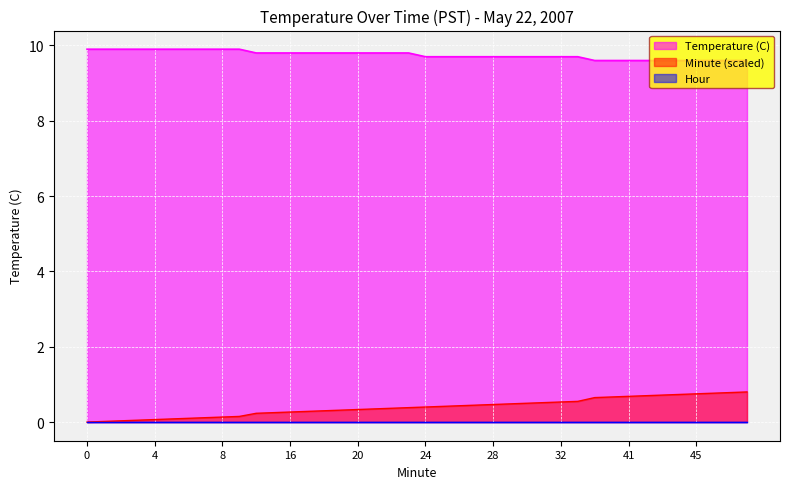

What is the sum of the Minute values at 23 and 16?

0.7